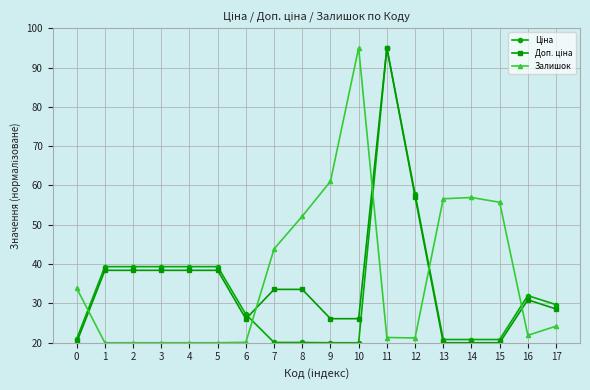

True or false: Залишок has a value of 11.2 at 11.

False